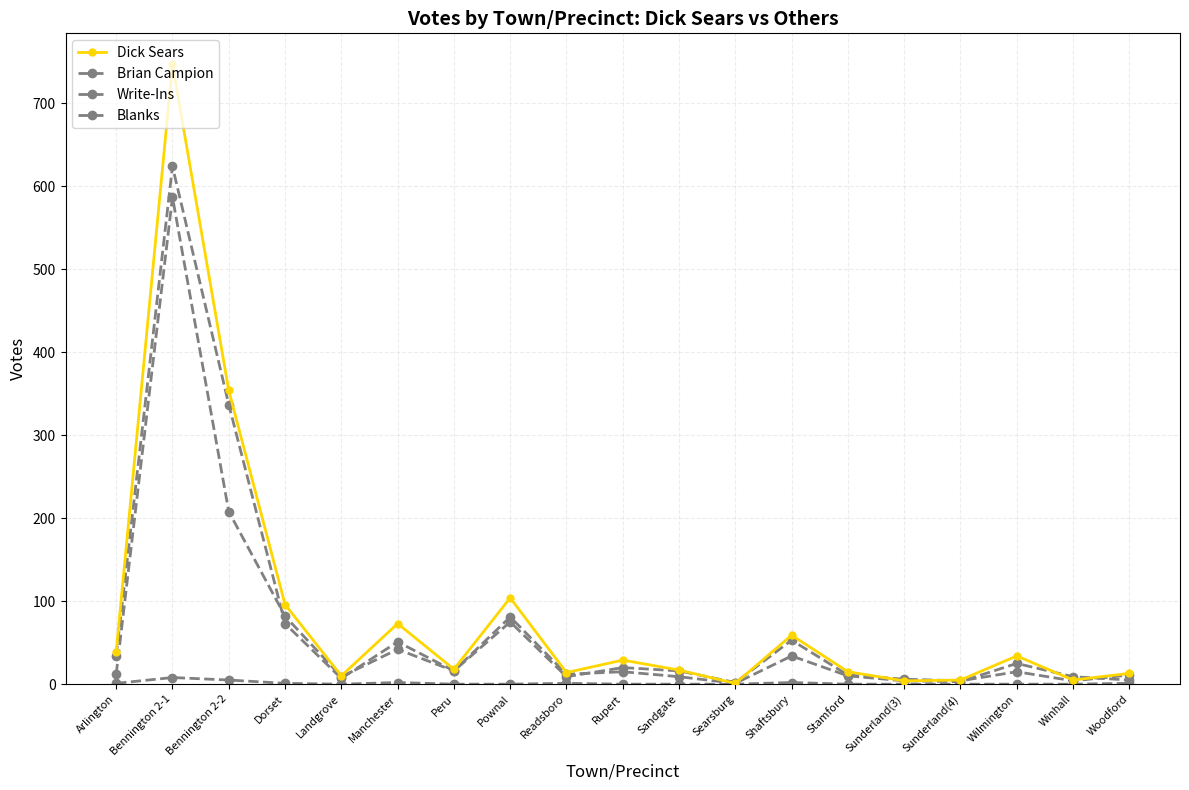

Rank the series by their maximum value, from highest to lowest.

Dick Sears, Brian Campion, Blanks, Write-Ins